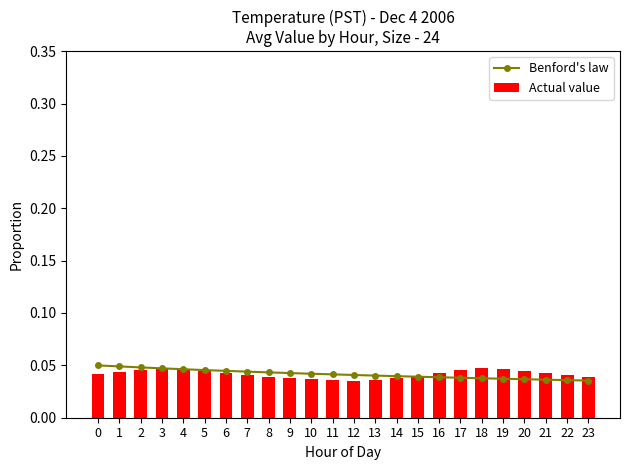

Rank the categories by Actual value value from lowest to highest.

12, 11, 13, 10, 9, 14, 8, 23, 15, 7, 22, 0, 6, 16, 21, 1, 5, 20, 2, 17, 4, 3, 19, 18